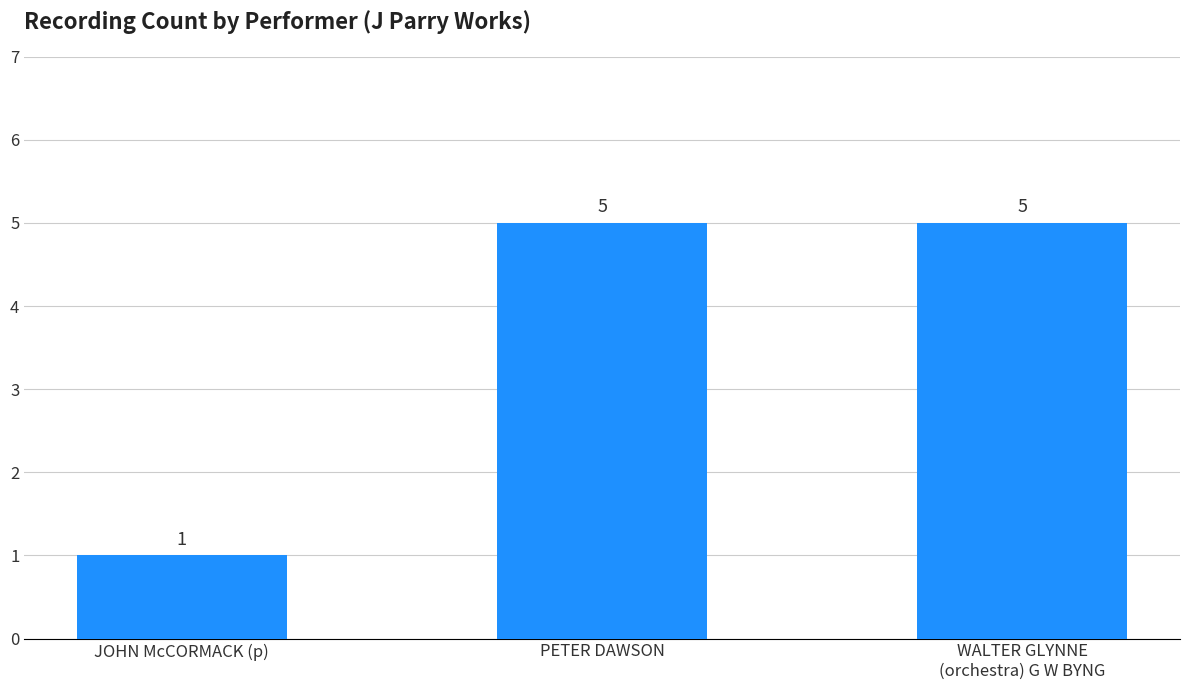

What is the change in value from JOHN McCORMACK (p) to PETER DAWSON?

+4